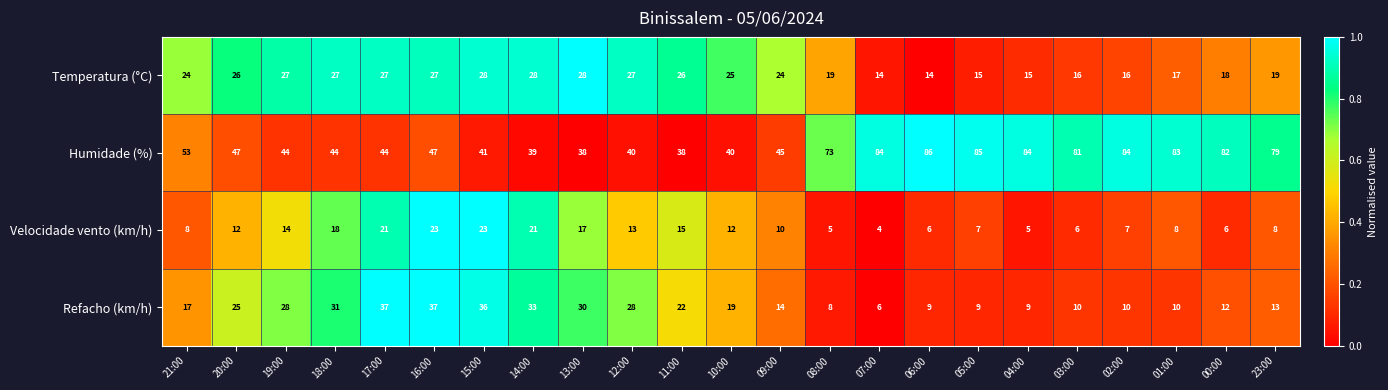

How many values in the Temperatura (°C) series are below 24?

10